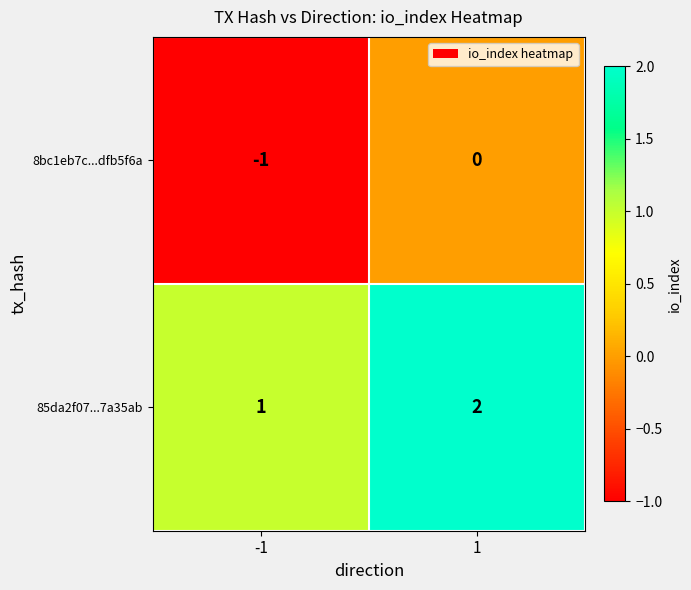

Reading right to left, what are all the values shown in this chart?

8bc1eb7c...dfb5f6a: 0	-1
85da2f07...7a35ab: 2	1